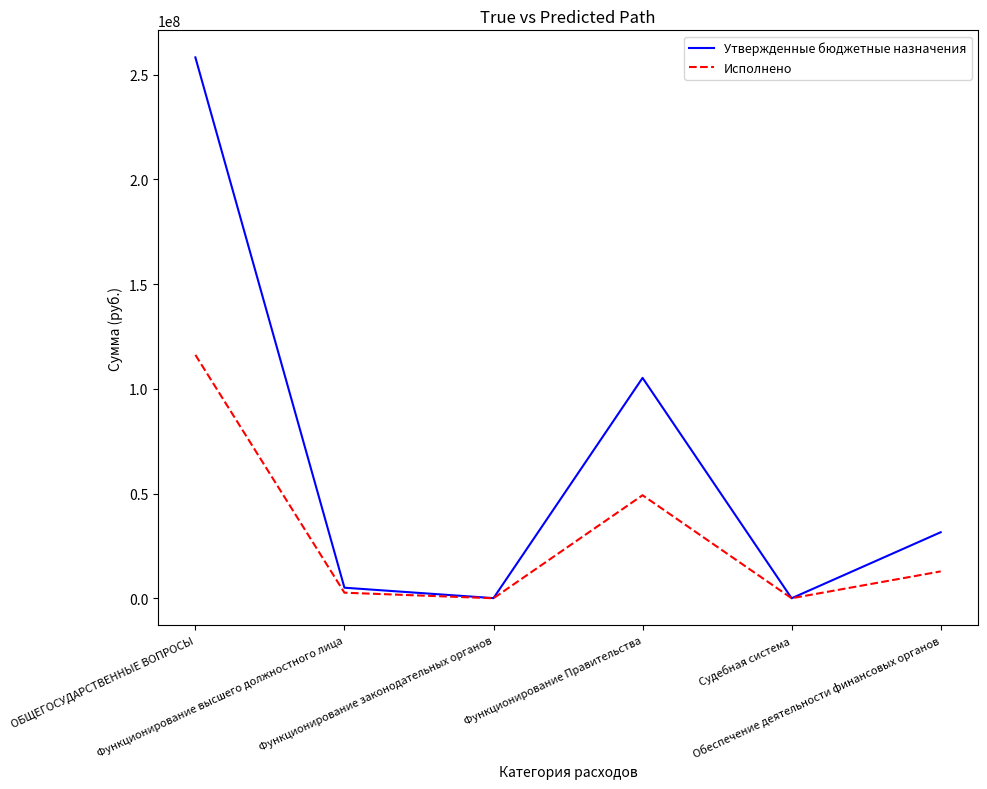

What position from the right is ОБЩЕГОСУДАРСТВЕННЫЕ ВОПРОСЫ?

6